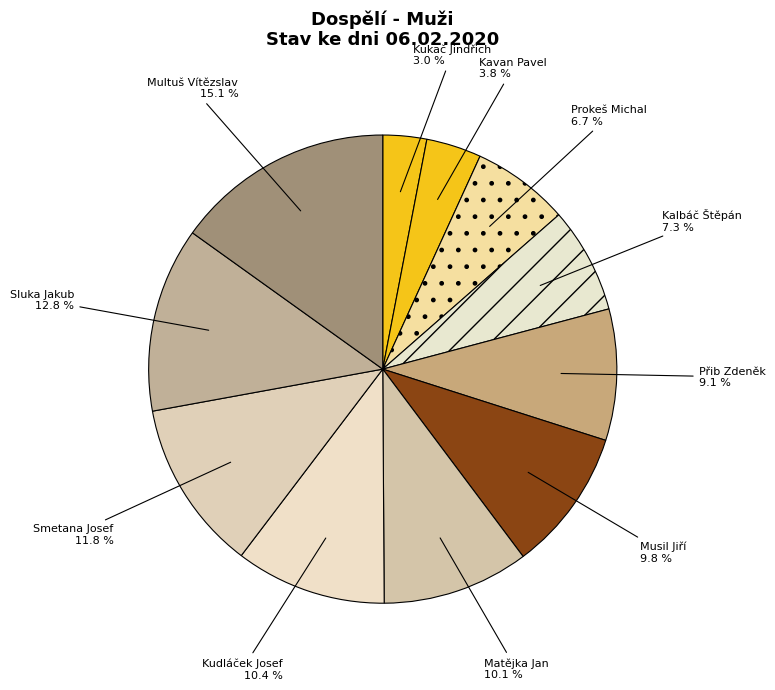

How many segments does this pie chart have?

11